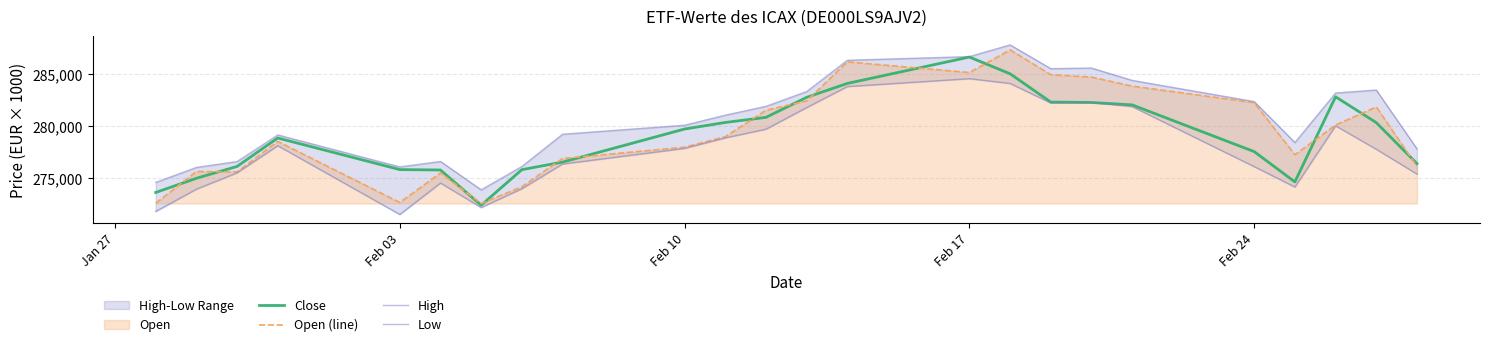

What is the minimum value for Close?

272367